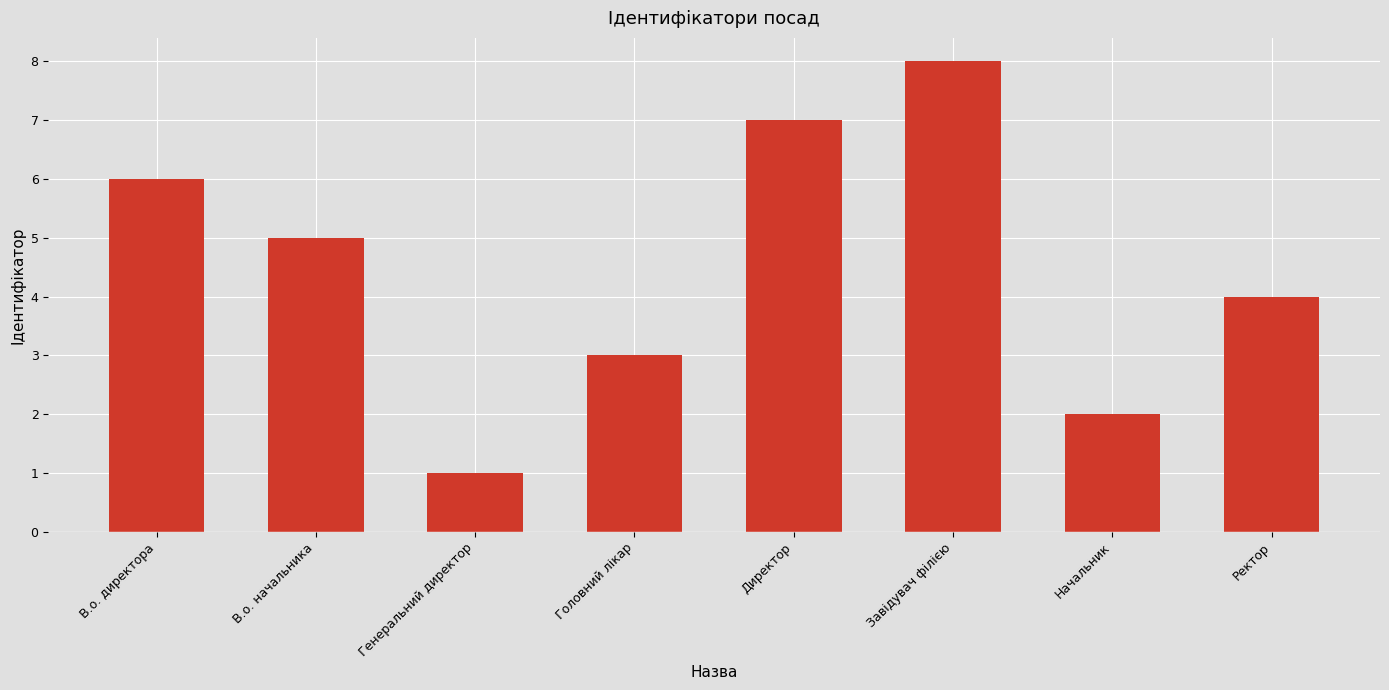

What position from the left is Завідувач філією?

6